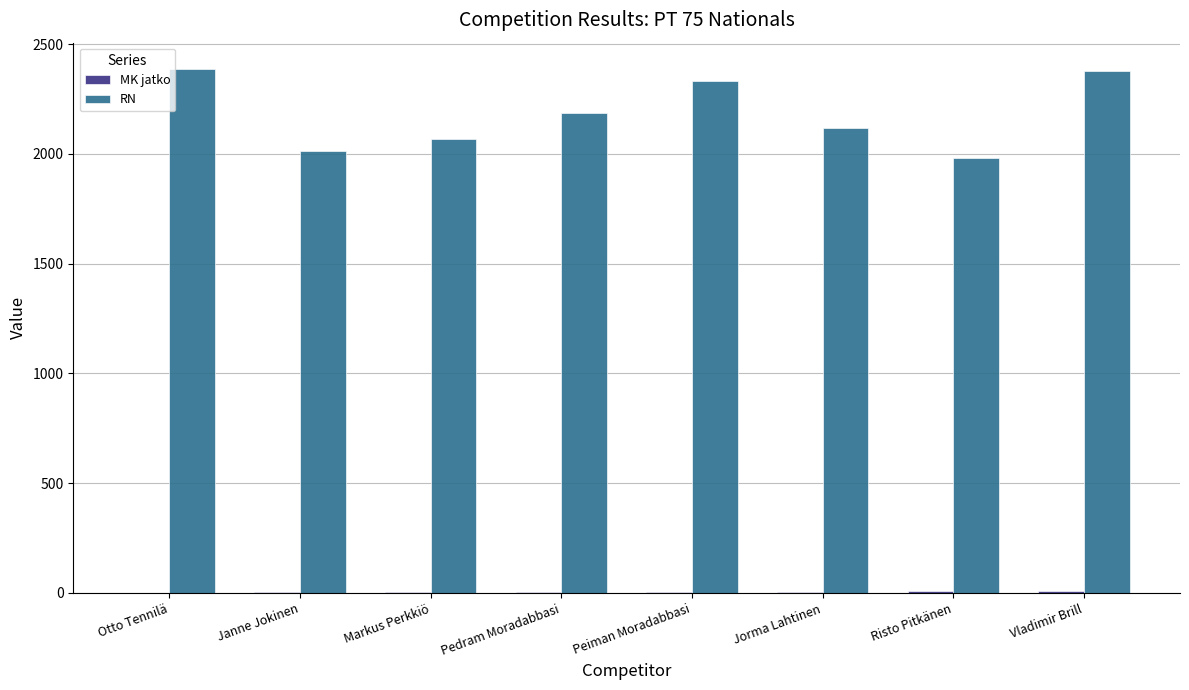

Which series changed the most between Otto Tennilä and Markus Perkkiö?

RN